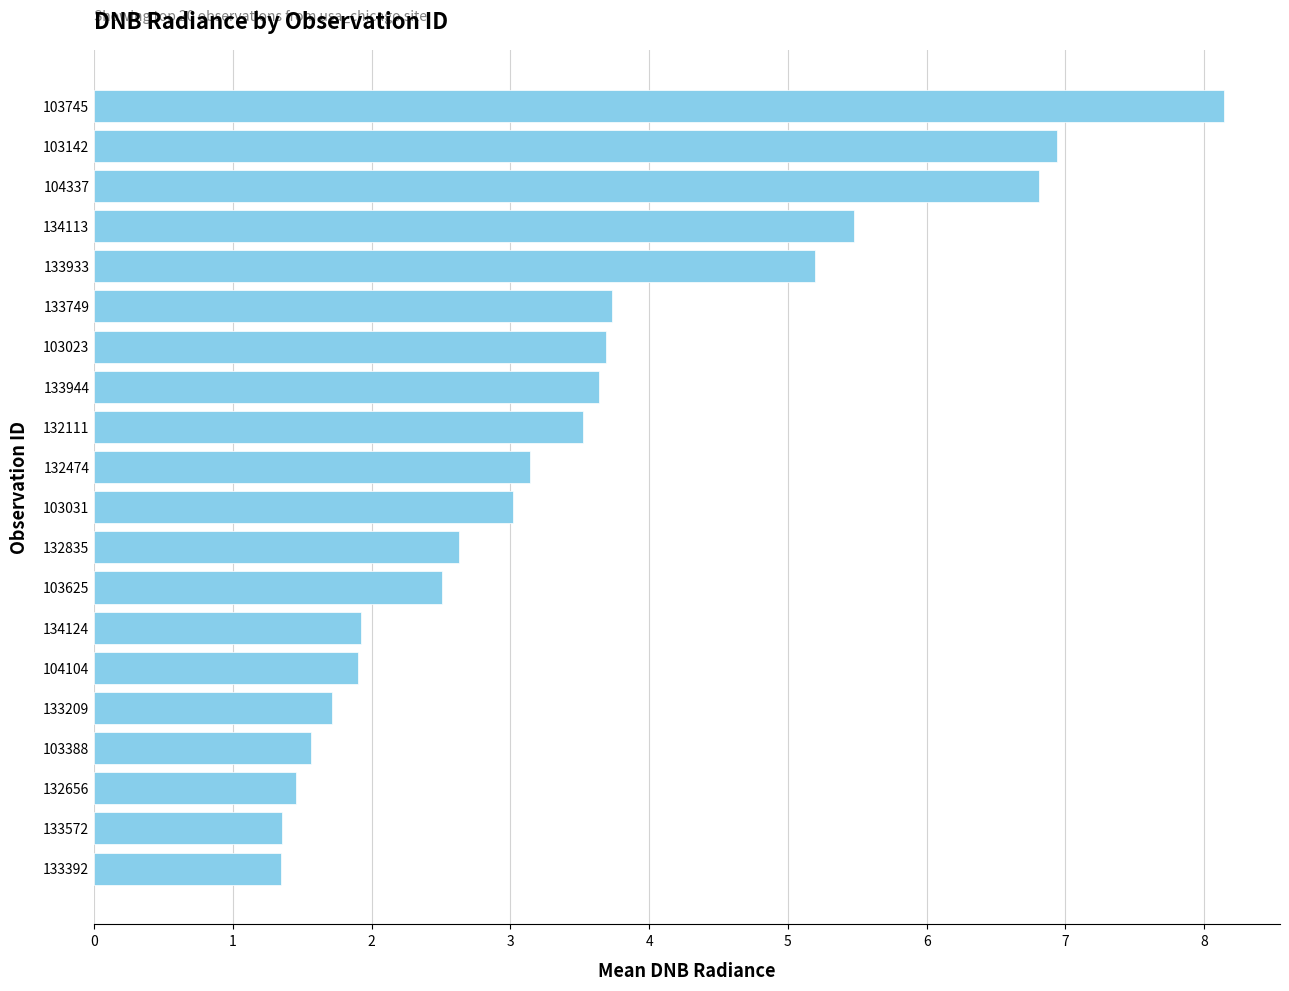

What is the difference between the maximum and second lowest values?

6.8